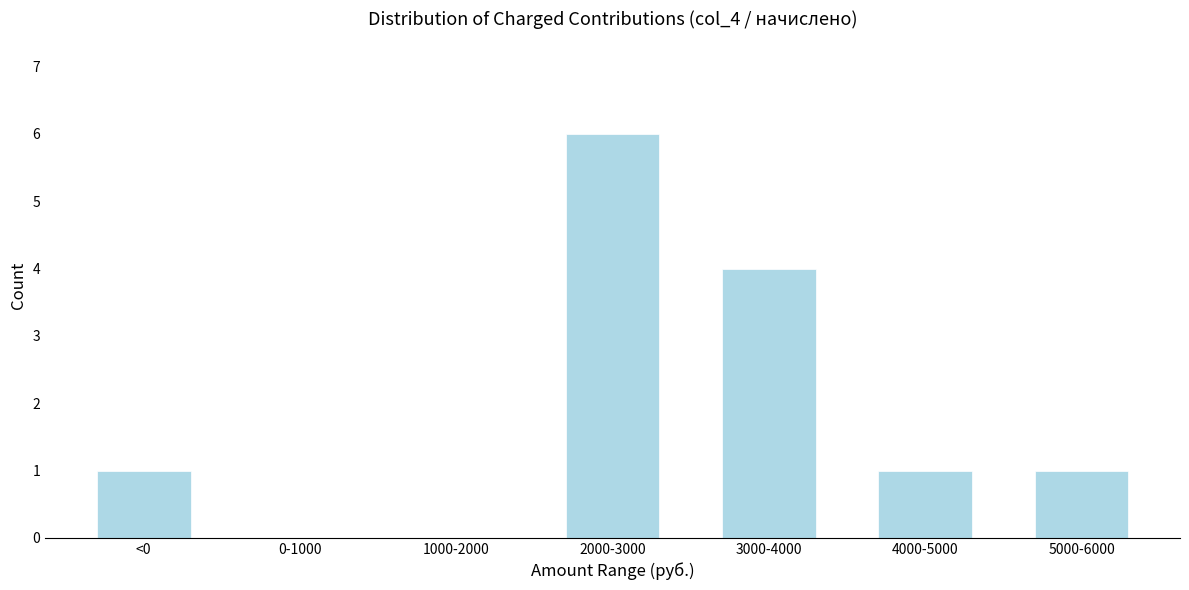

Reading left to right, what are all the values shown in this chart?

<0=1	0-1000=0	1000-2000=0	2000-3000=6	3000-4000=4	4000-5000=1	5000-6000=1